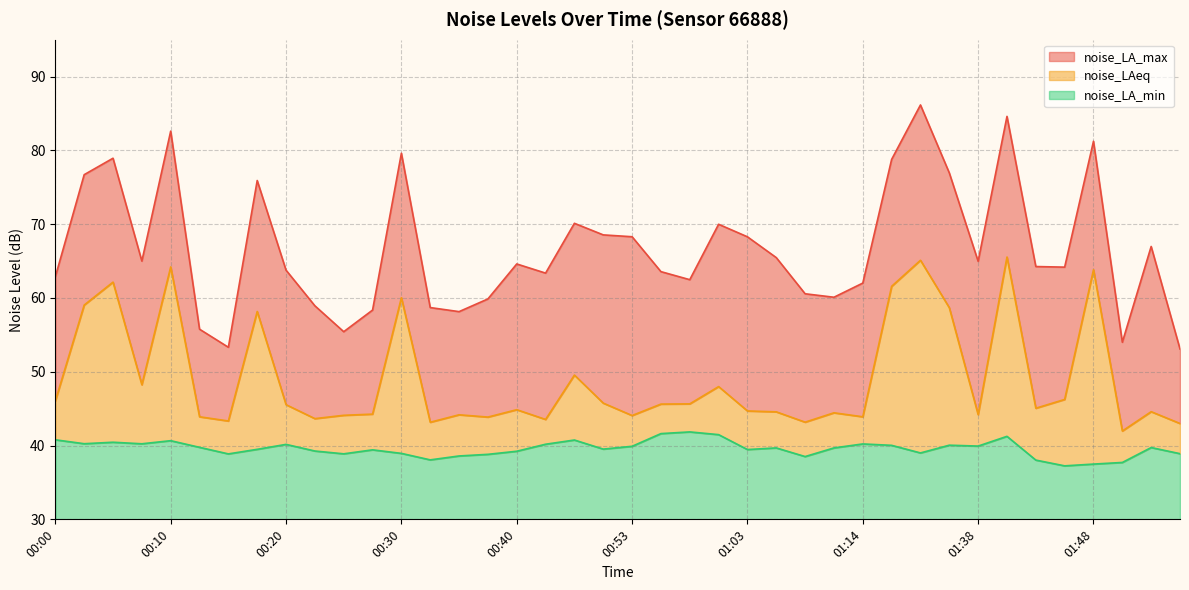

How many distinct data groups are displayed?

3